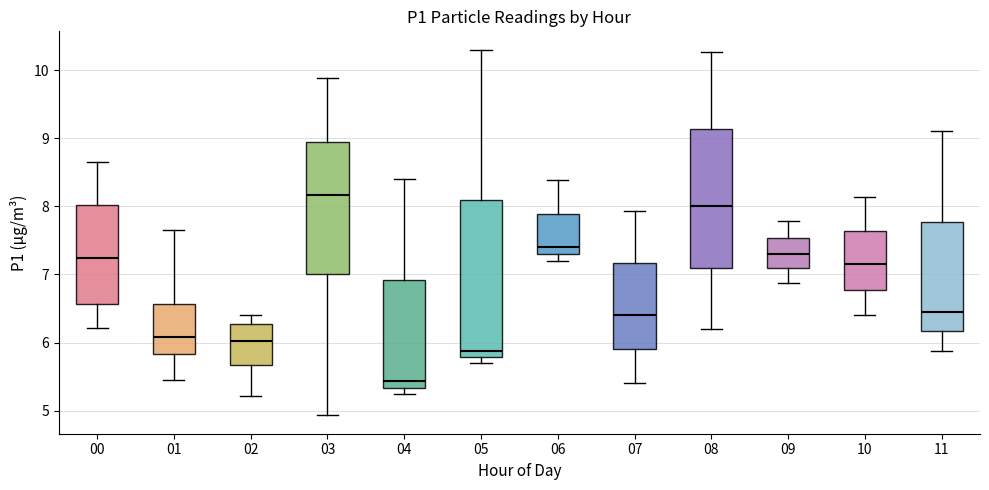

Which box has the lowest median line?

04